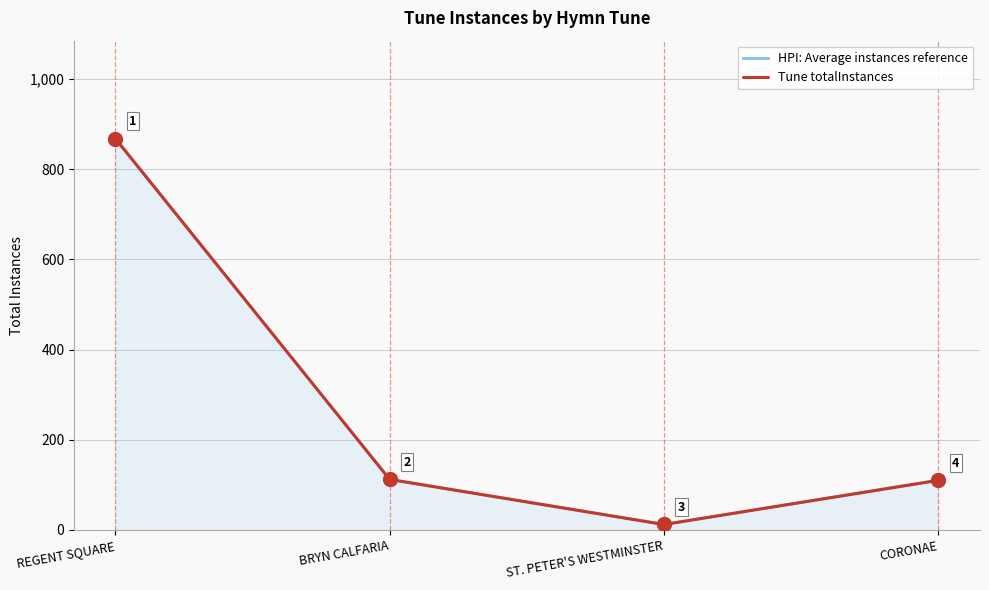

Which series changed the most between BRYN CALFARIA and CORONAE?

HPI: Average instances reference